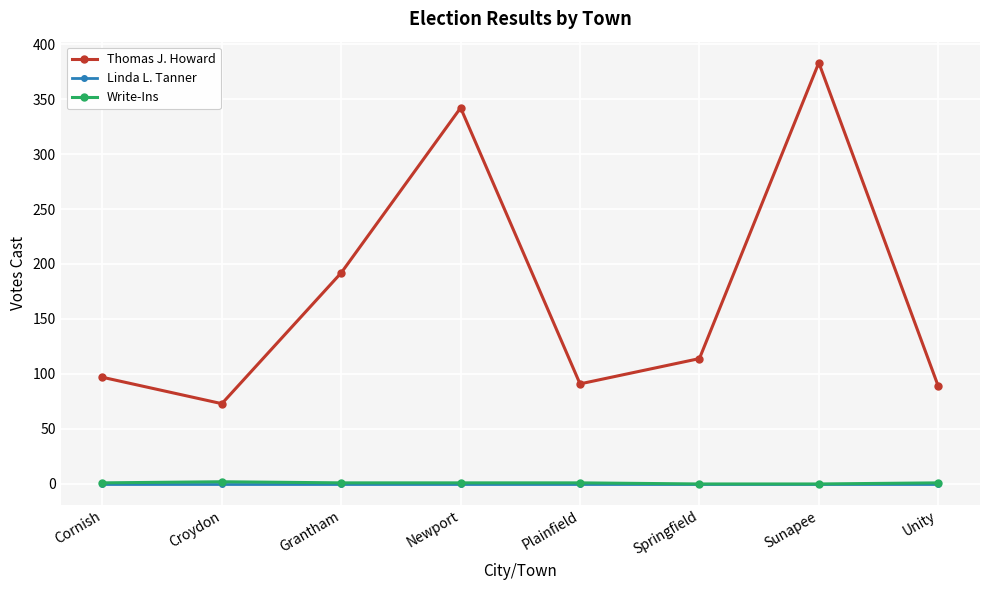

At how many categories does at least one series exceed 235?

2